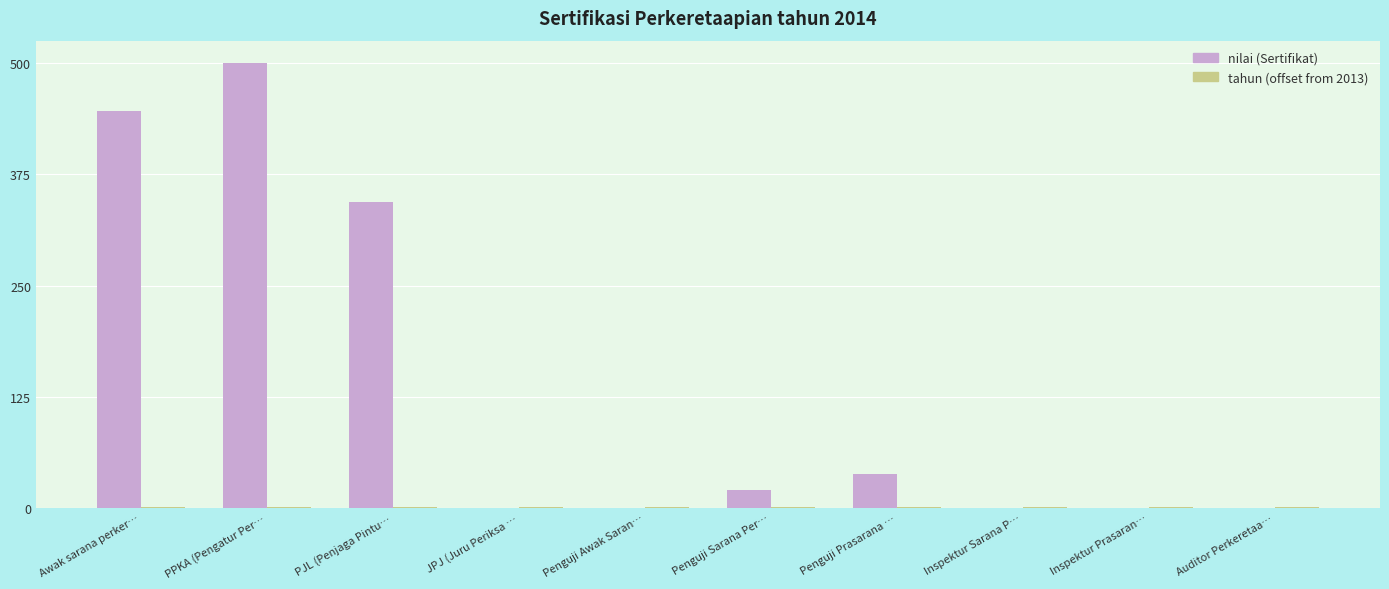

What is the total value across all series at Penguji Prasarana …?

39